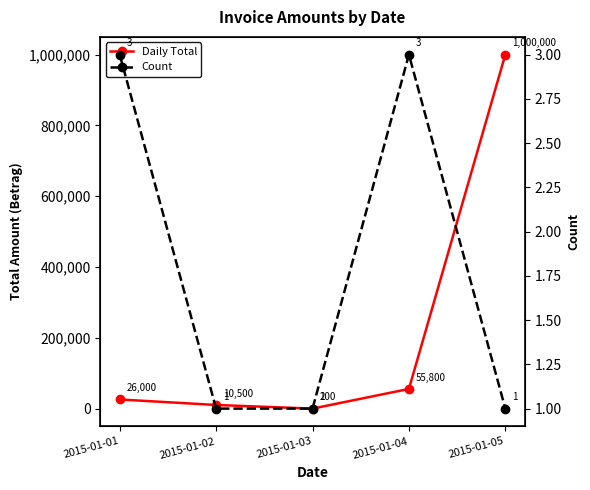

Rank the series at 2015-01-01 from lowest to highest value.

Count, Daily Total